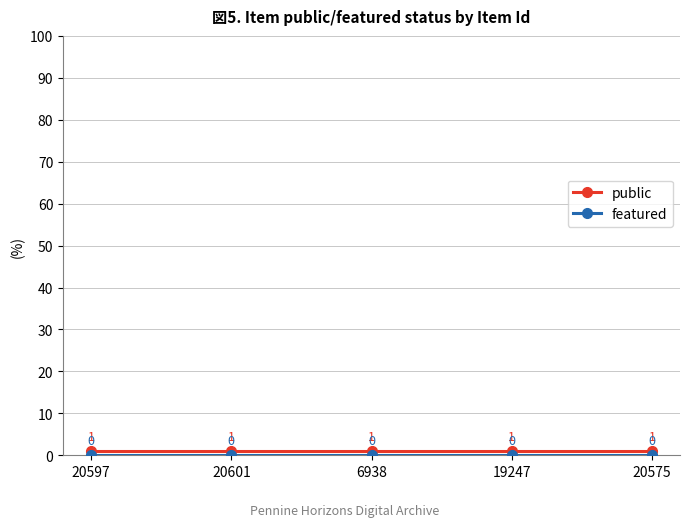

True or false: public has a value of 1 at 20601.

True